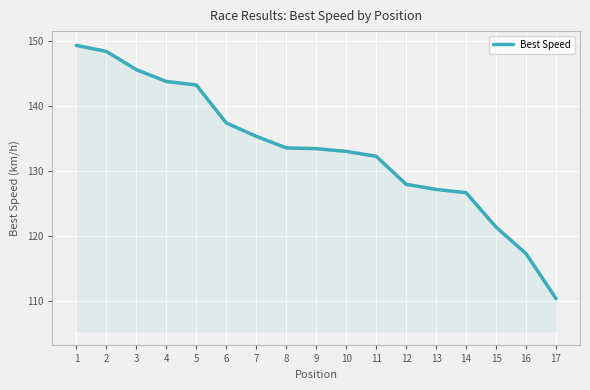

What is the difference between the maximum and minimum values?

38.9